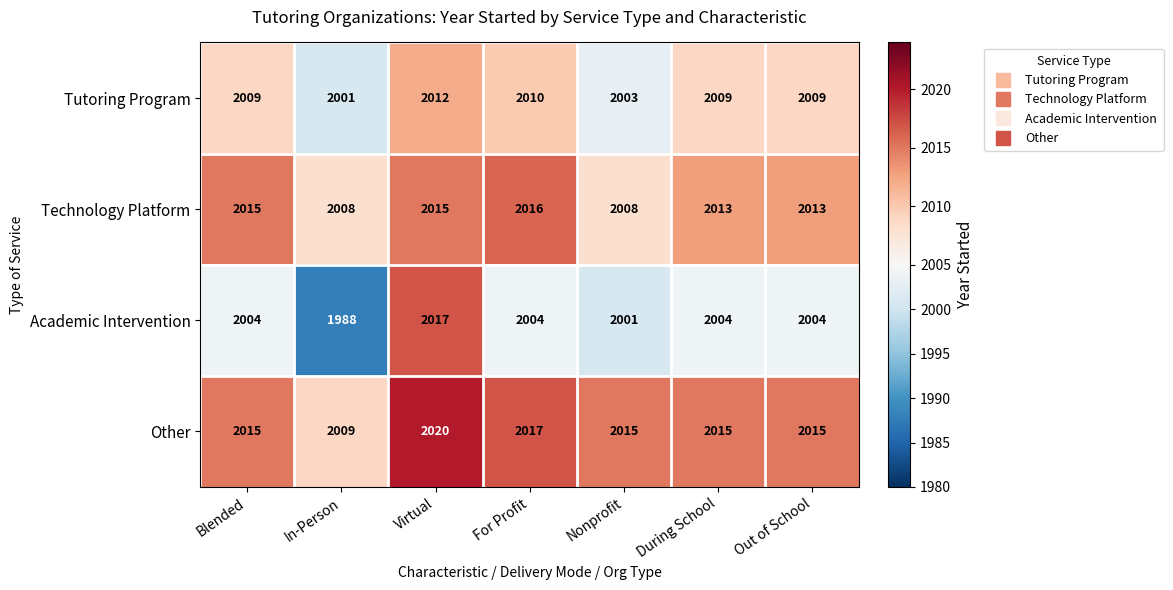

List the series in order of their overall mean, lowest first.

Academic Intervention, Tutoring Program, Technology Platform, Other